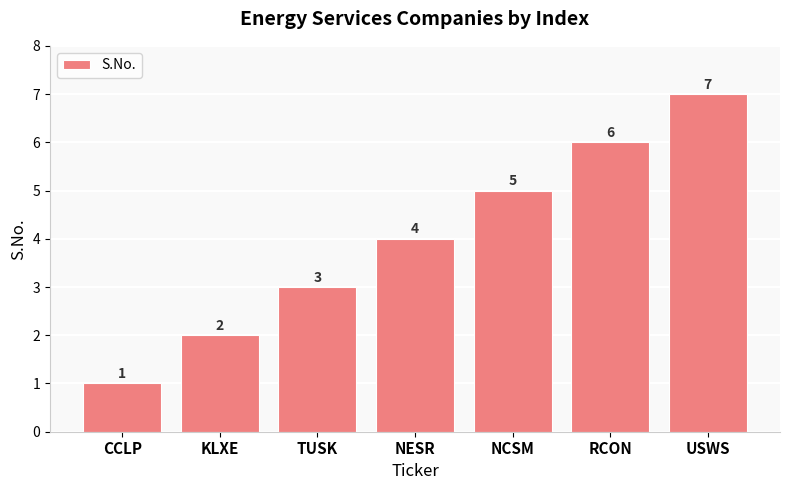

Does the chart contain stacked bars?

No